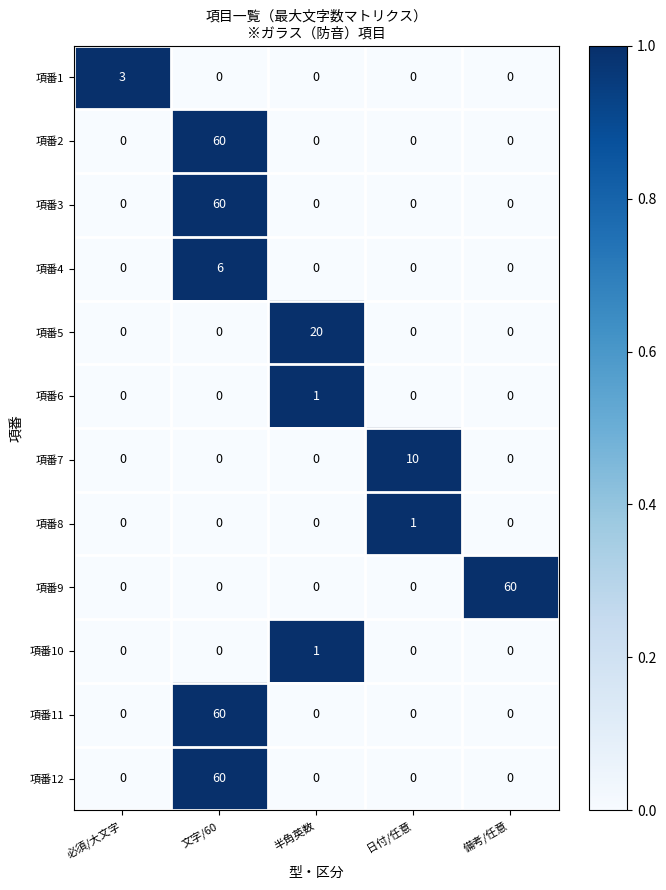

Which series changed the most between 半角英数 and 備考/任意?

項番9